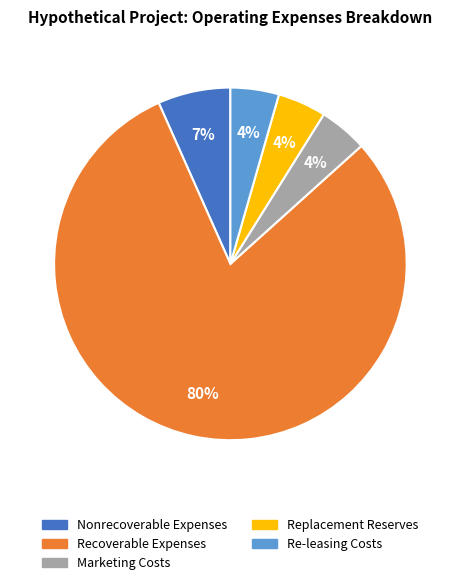

How many segments does this pie chart have?

5